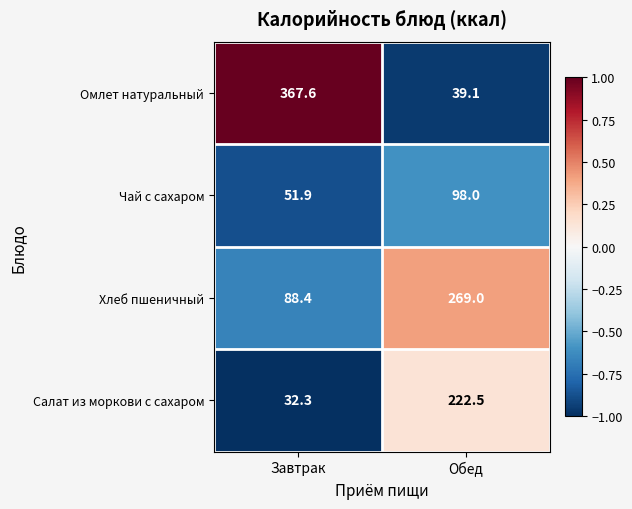

What is the sum of all Чай с сахаром values?

149.9